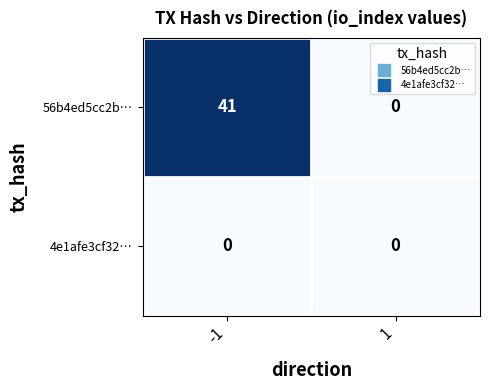

The 56b4ed5cc2b… series shows 0 at 1. True or false?

True